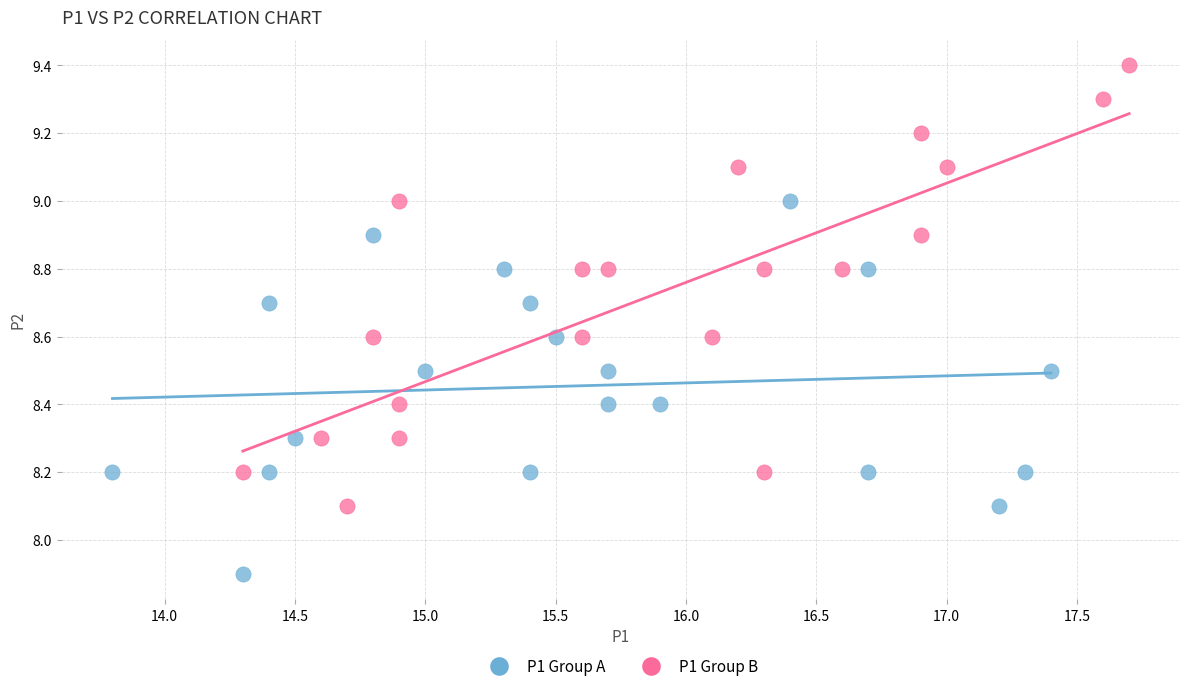

Which series reaches the minimum Y coordinate?

P1 Group A